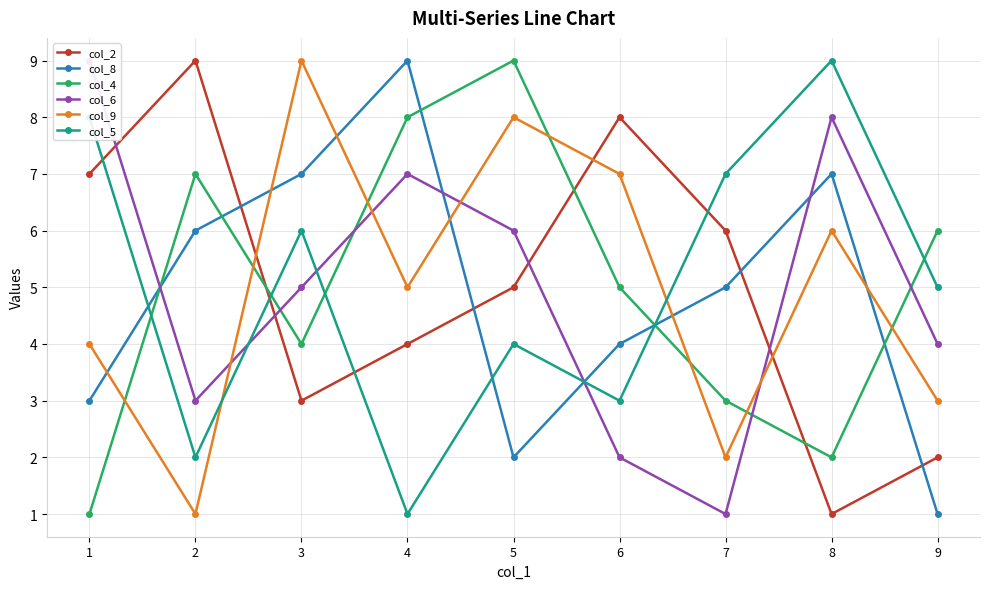

Reading right to left, transcribe all the data shown in this chart.

col_2: 9=2	8=1	7=6	6=8	5=5	4=4	3=3	2=9	1=7
col_8: 9=1	8=7	7=5	6=4	5=2	4=9	3=7	2=6	1=3
col_4: 9=6	8=2	7=3	6=5	5=9	4=8	3=4	2=7	1=1
col_6: 9=4	8=8	7=1	6=2	5=6	4=7	3=5	2=3	1=9
col_9: 9=3	8=6	7=2	6=7	5=8	4=5	3=9	2=1	1=4
col_5: 9=5	8=9	7=7	6=3	5=4	4=1	3=6	2=2	1=8